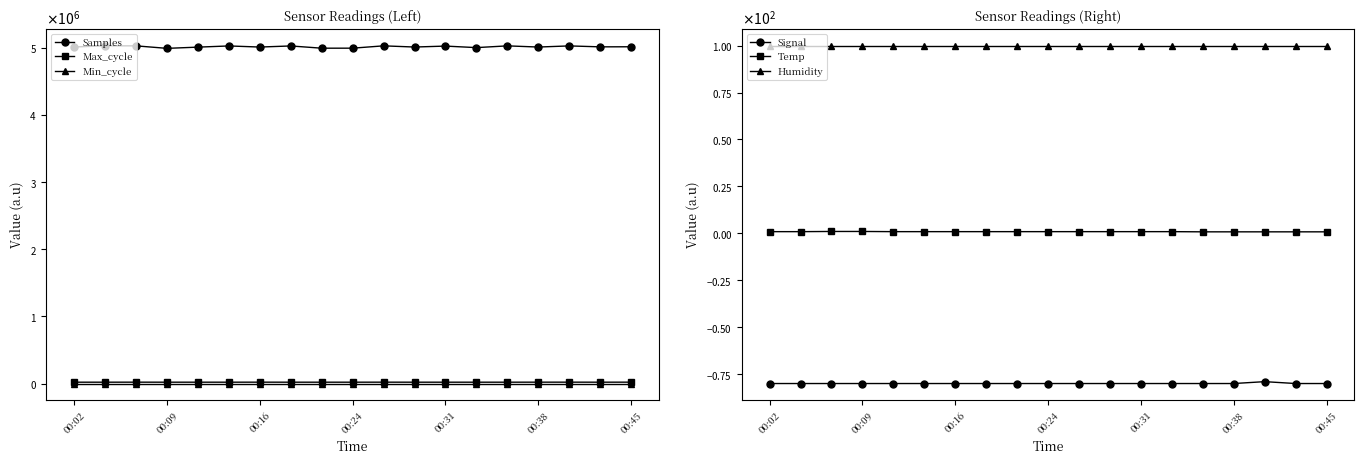

True or false: Min_cycle has a value of 28.0 at 7.

True